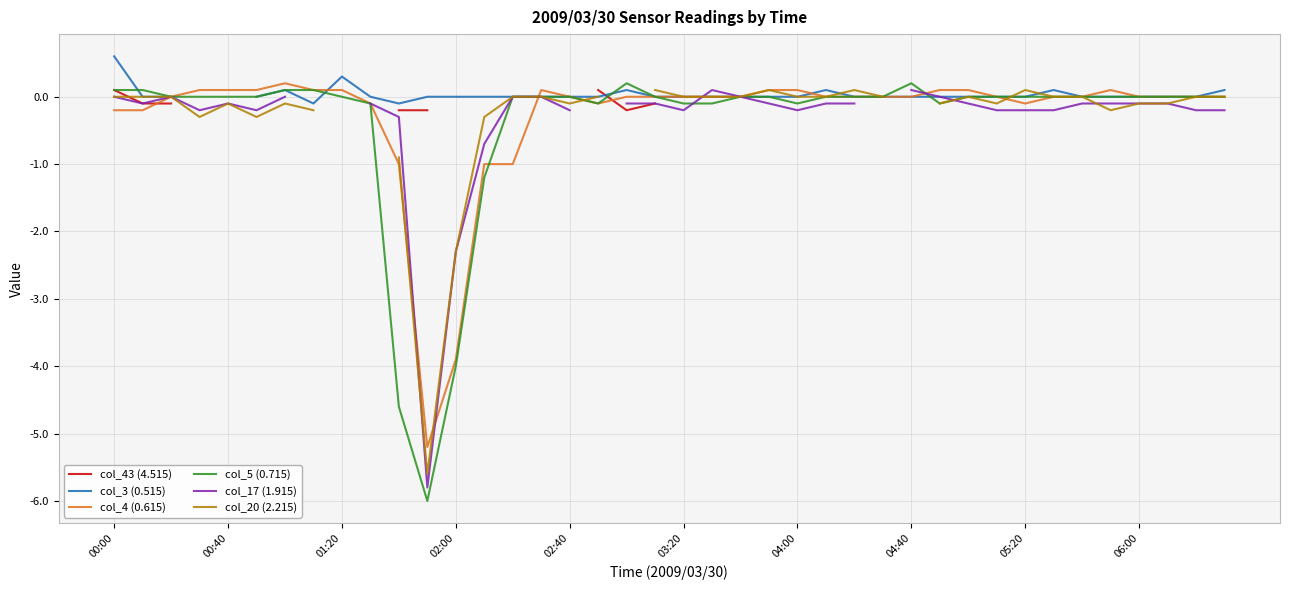

What is the difference between the maximum and minimum values in the col_17 (1.915) series?

5.9